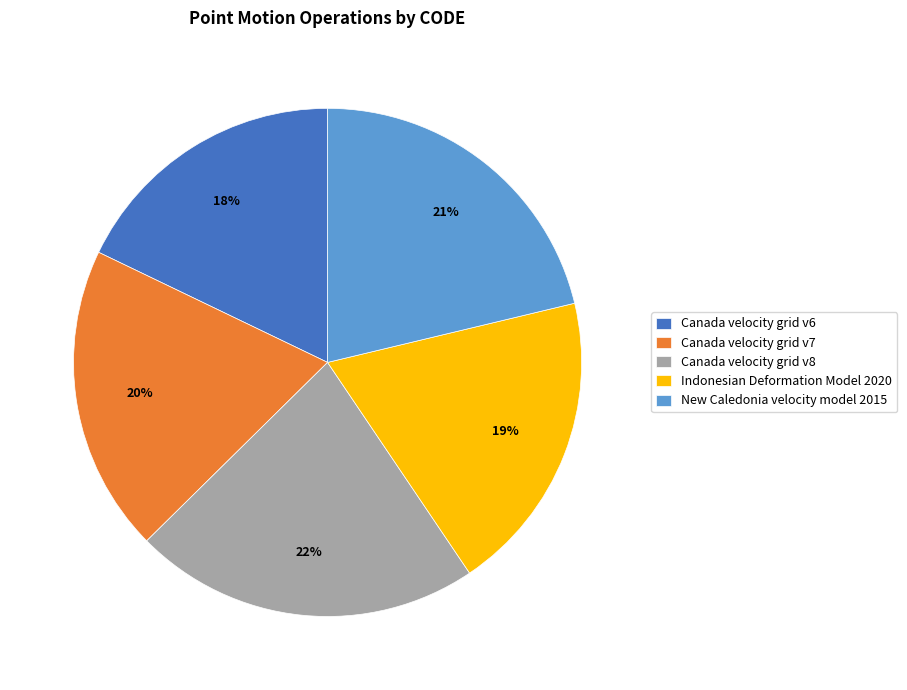

What percentage is the Canada velocity grid v8 slice, to the nearest percent?

22%